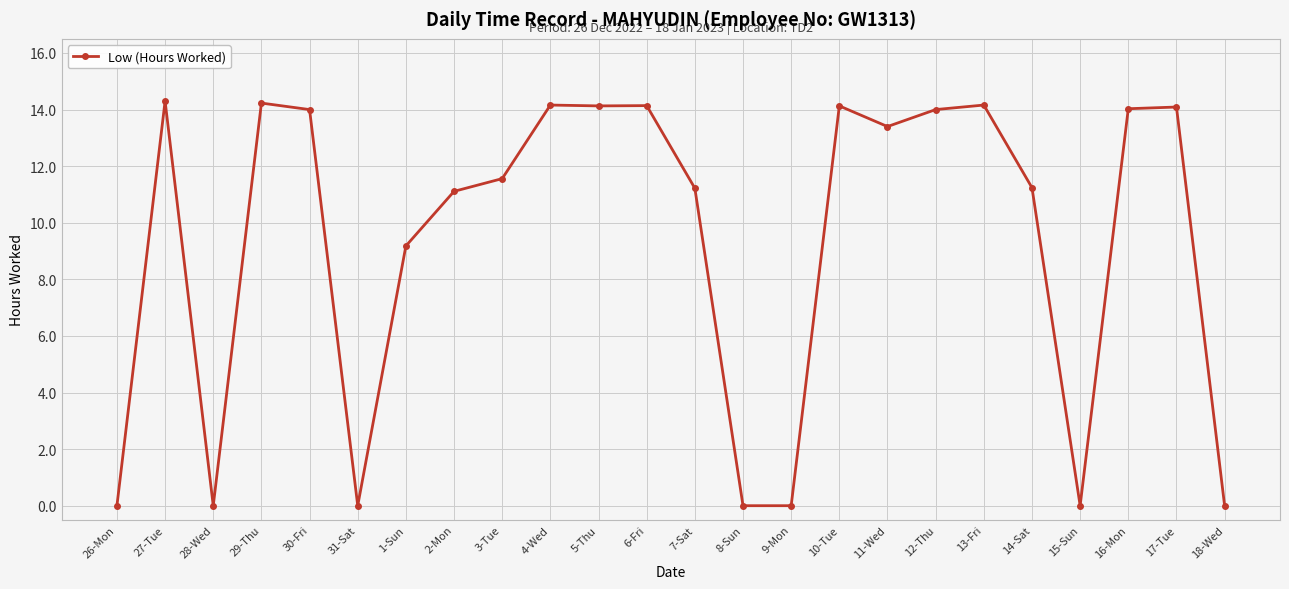

The value at 17-Tue is 8.7. True or false?

False